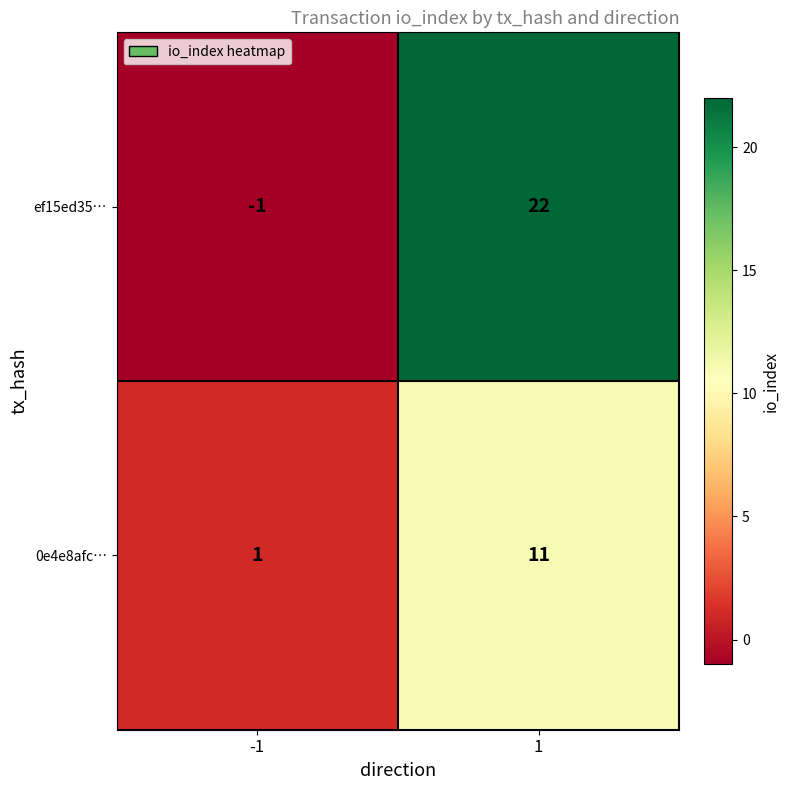

What is the difference between the maximum and minimum values in the ef15ed35… series?

23